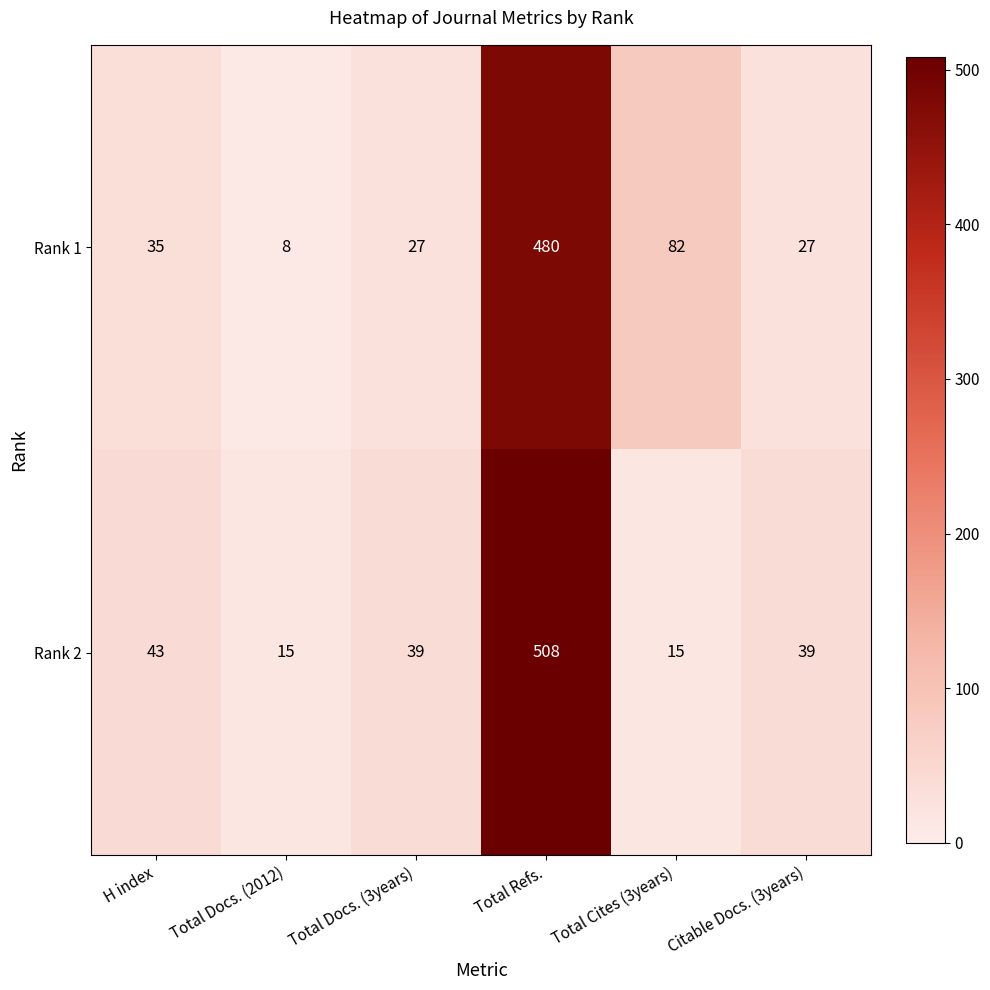

At which category does the chart reach its peak across all series?

Total Refs.